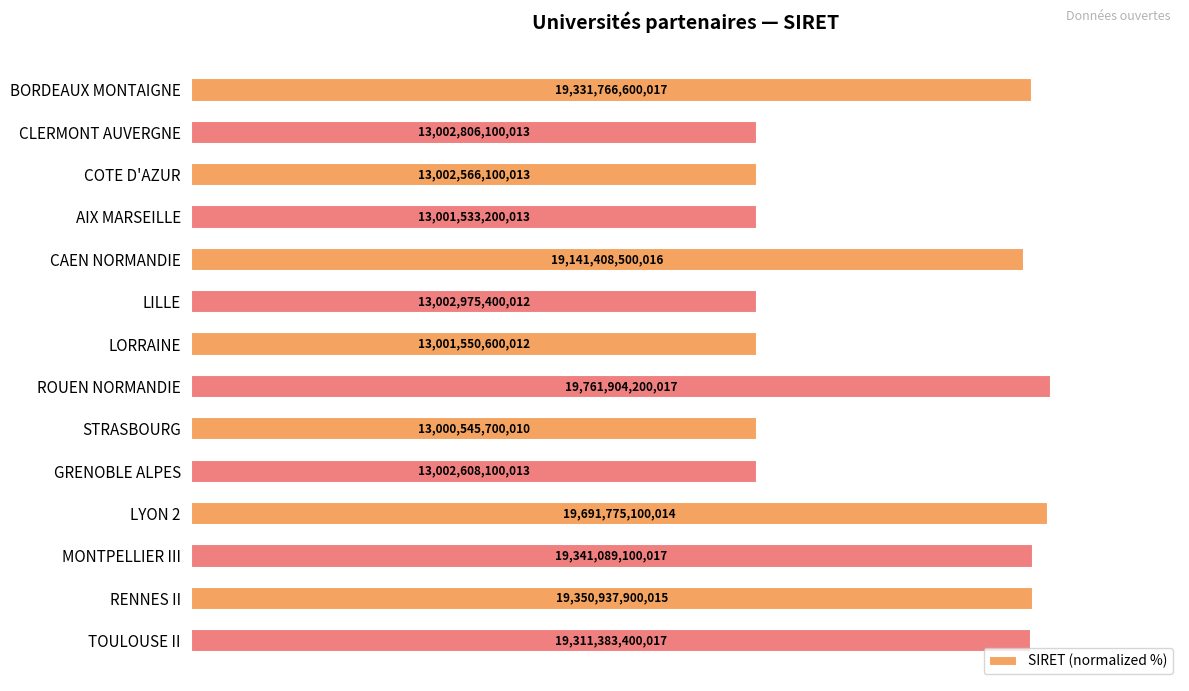

Does the chart contain any negative values?

No